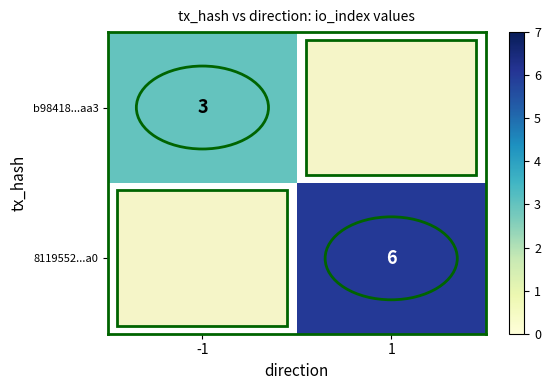

True or false: b98418...aa3 has a value of 1.4 at -1.

False